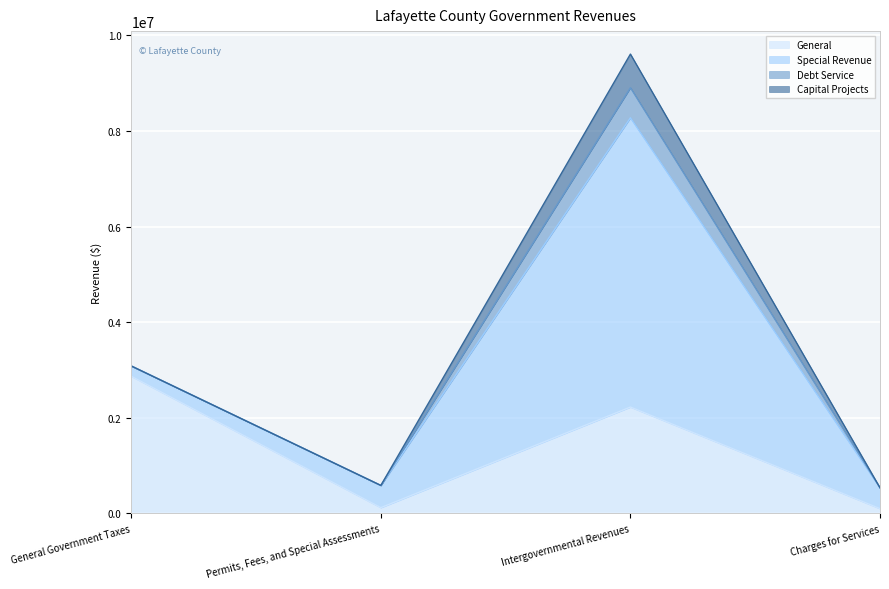

Which category has the highest value in the Debt Service series?

Intergovernmental Revenues